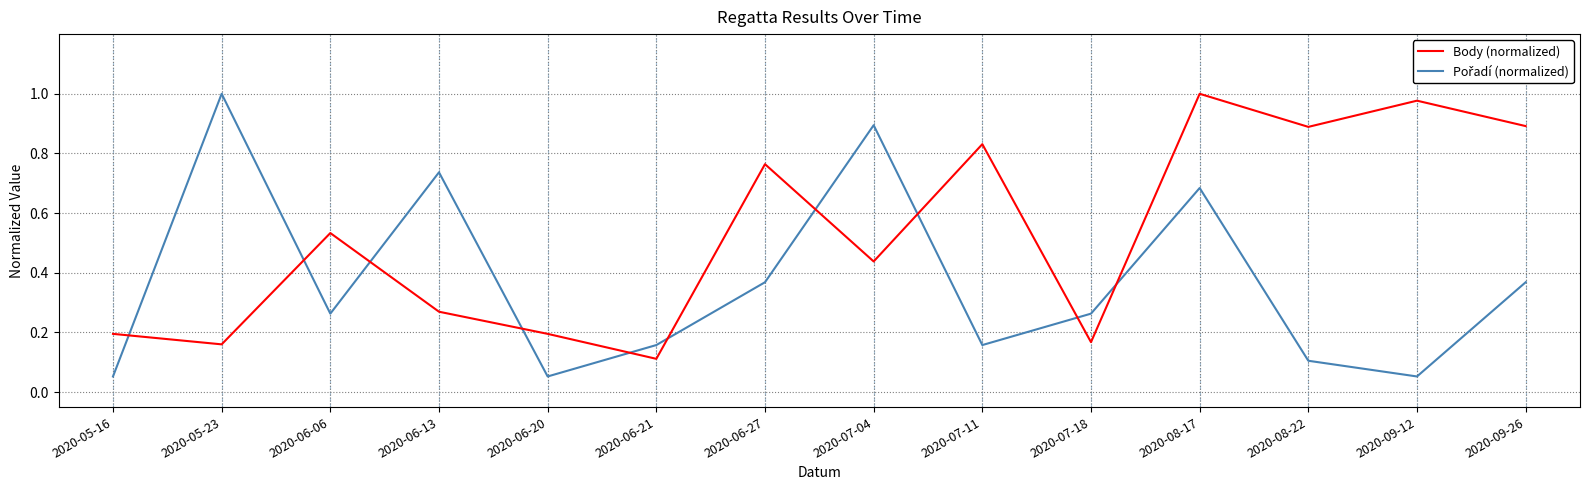

In Body (normalized), how many points are higher than both neighbors (excluding endpoints)?

5